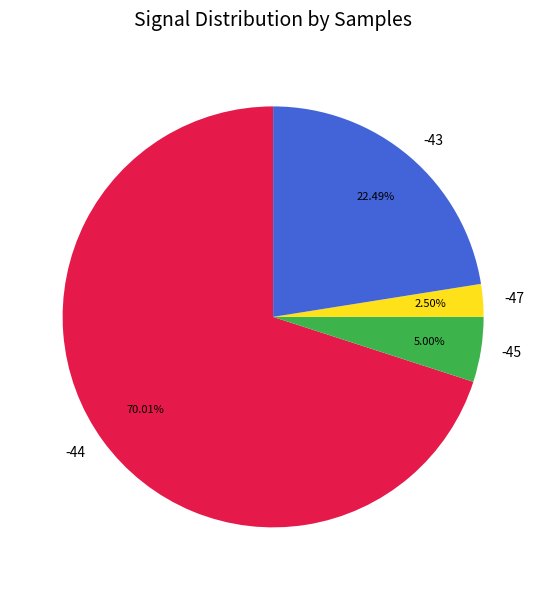

Does -44 represent more than half of the total?

Yes